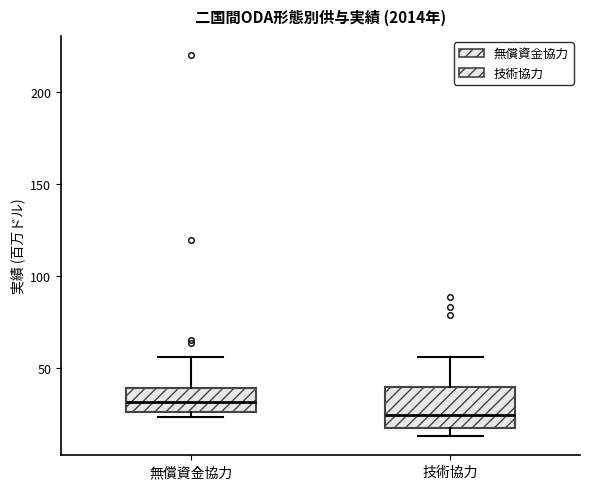

Which box's median line is the highest?

無償資金協力